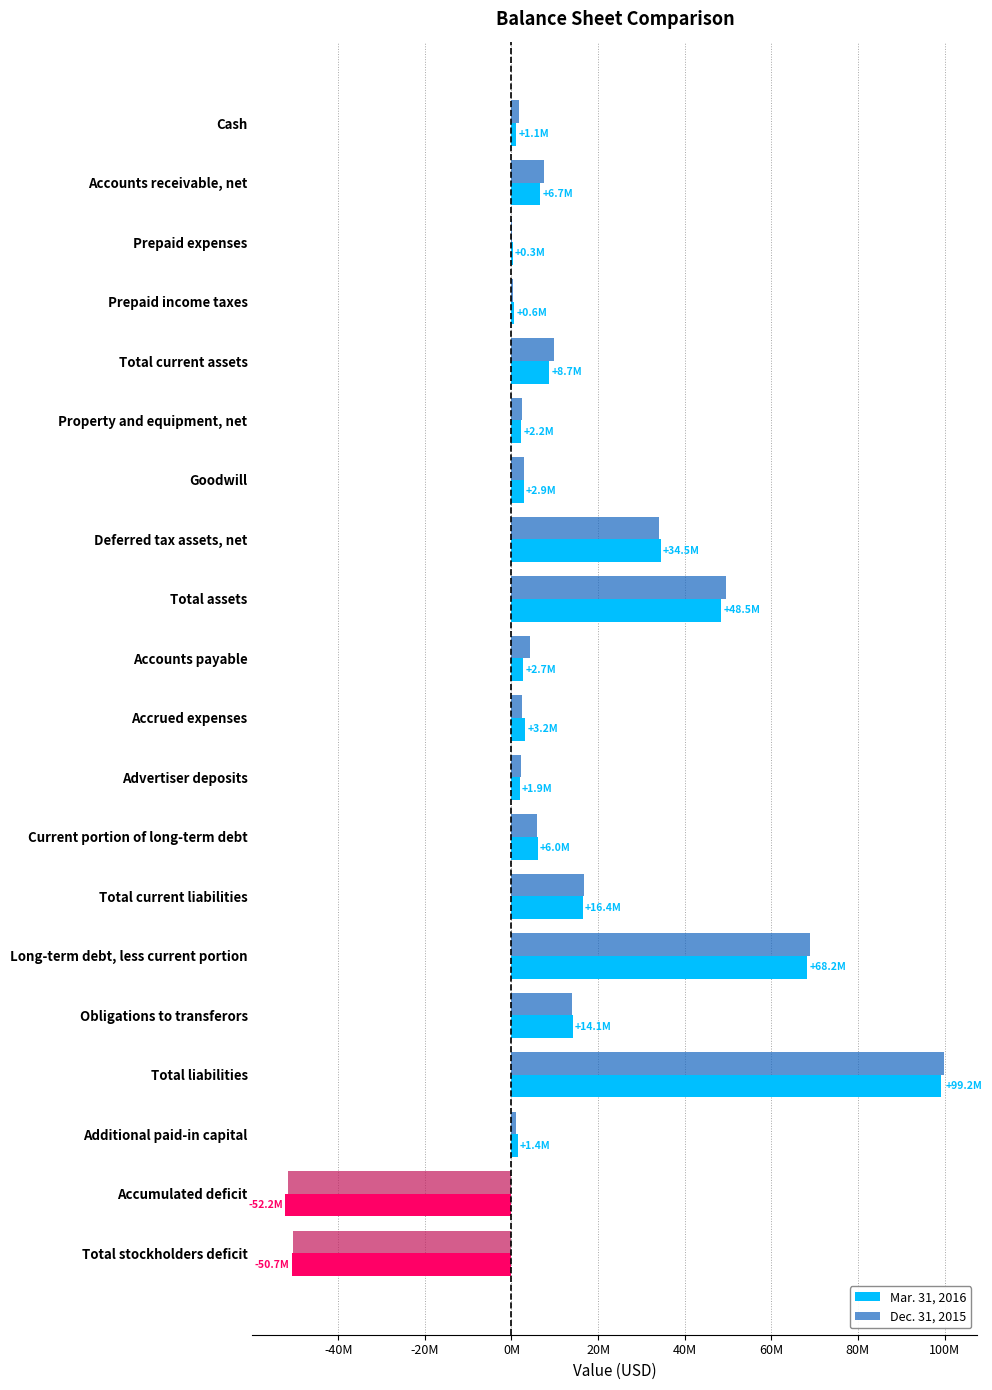

What are all the series names shown in the legend?

Mar. 31, 2016, Dec. 31, 2015